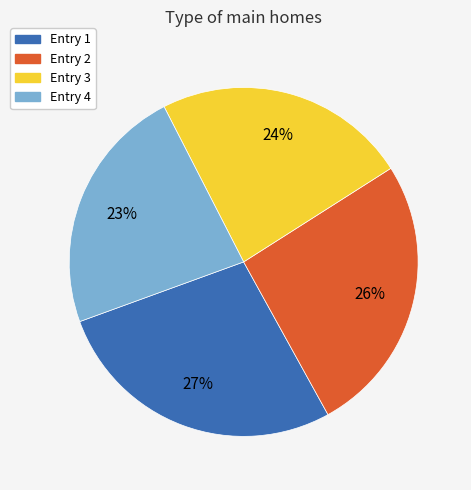

Is there a majority slice in this chart?

No